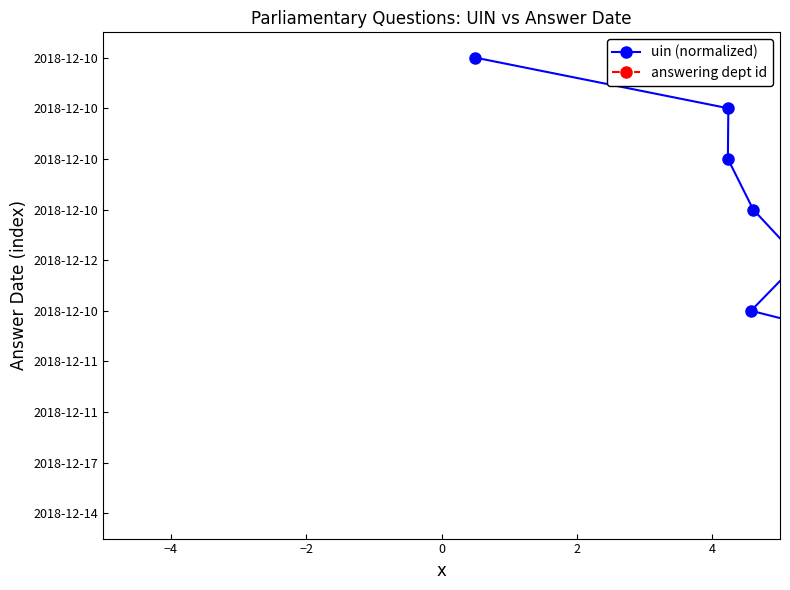

What is the maximum value for uin (normalized)?

9